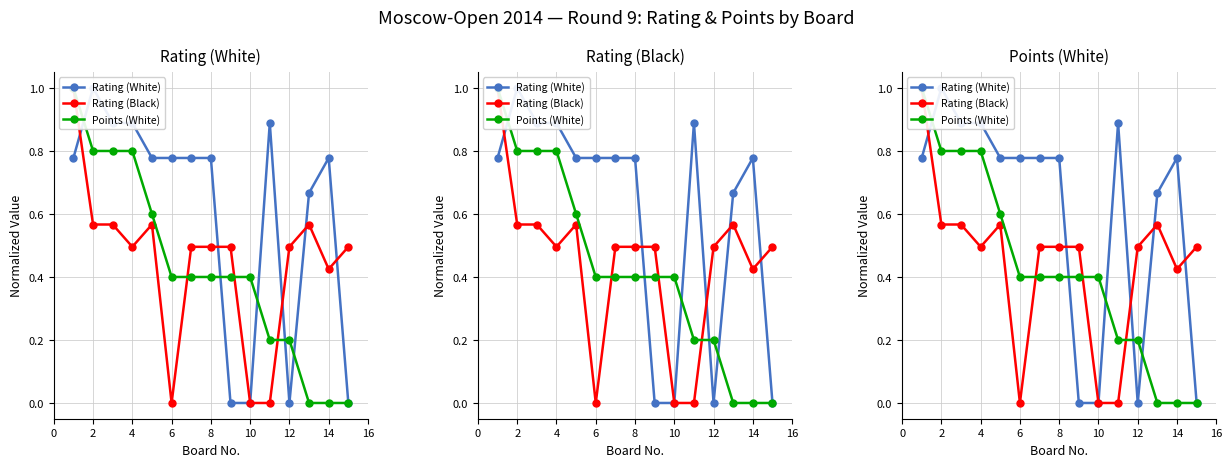

True or false: Rating (White) has more than 1 interior local peaks.

True